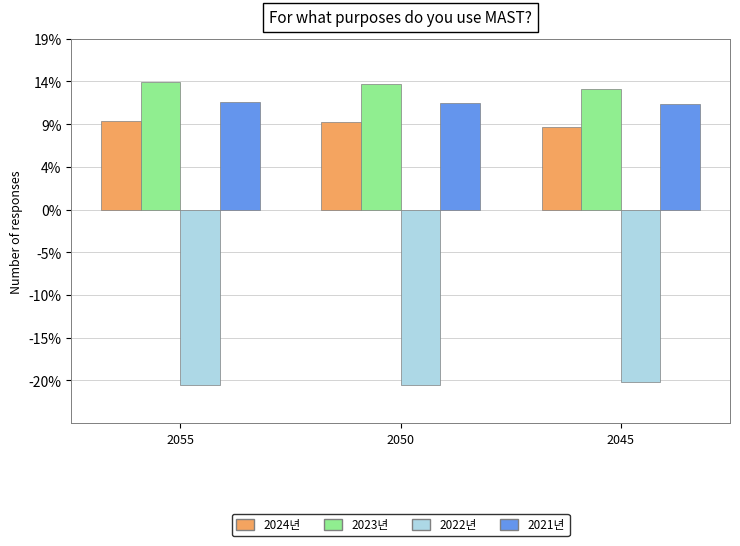

What is the value of the 2022년 bar at the 1st from the left?

-0.2